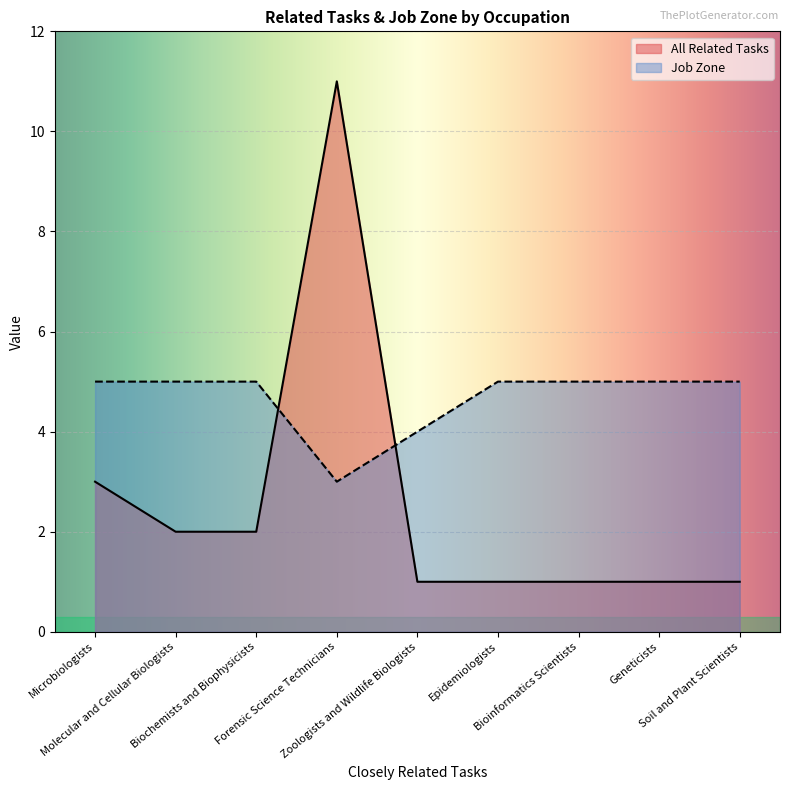

At Geneticists, list the series in order from largest to smallest.

Job Zone, All Related Tasks